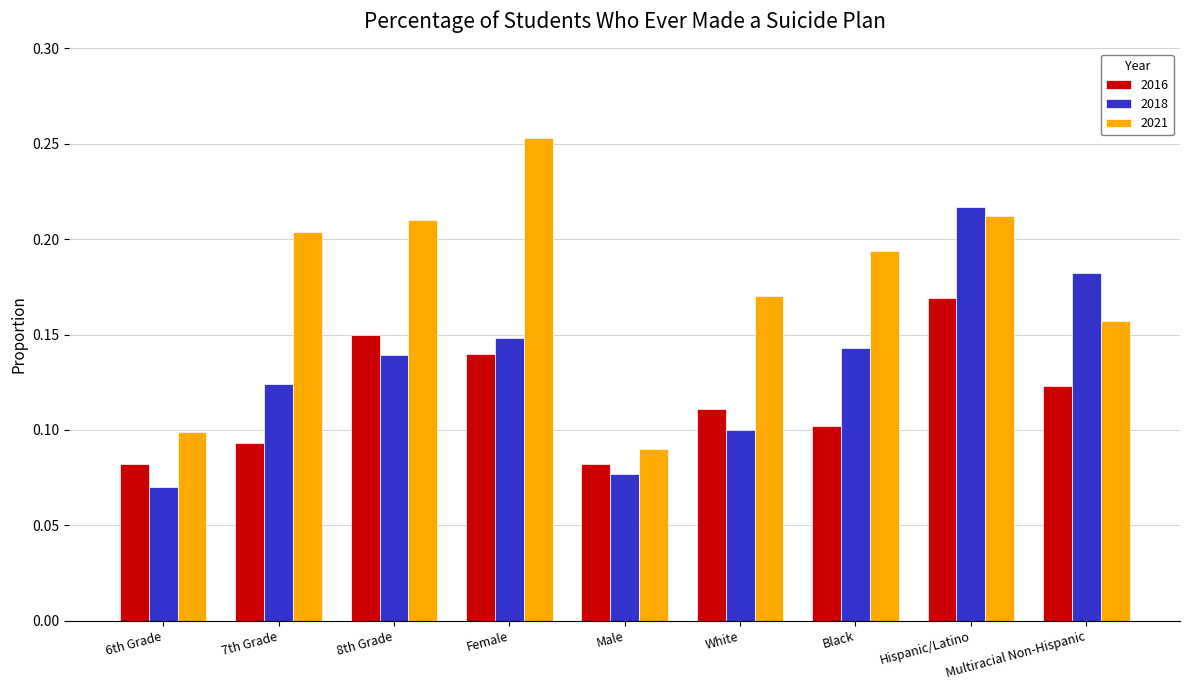

Which category has the lowest value across all series?

6th Grade